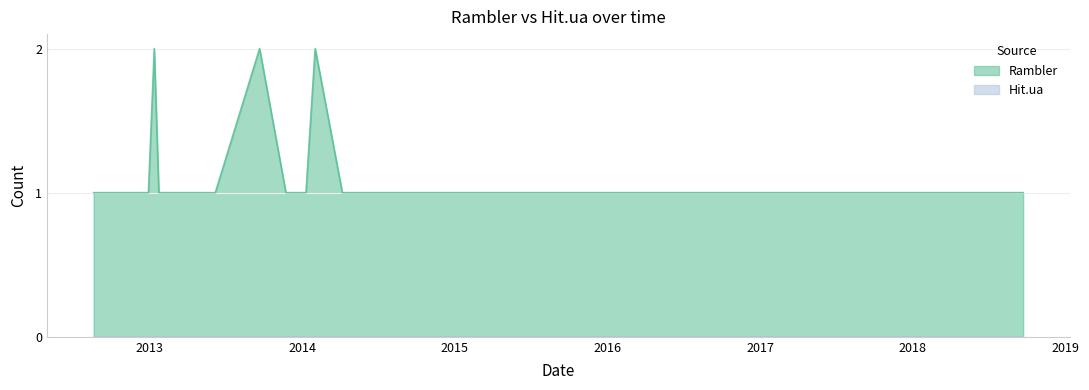

What is the value of the 12th point from the left?

1